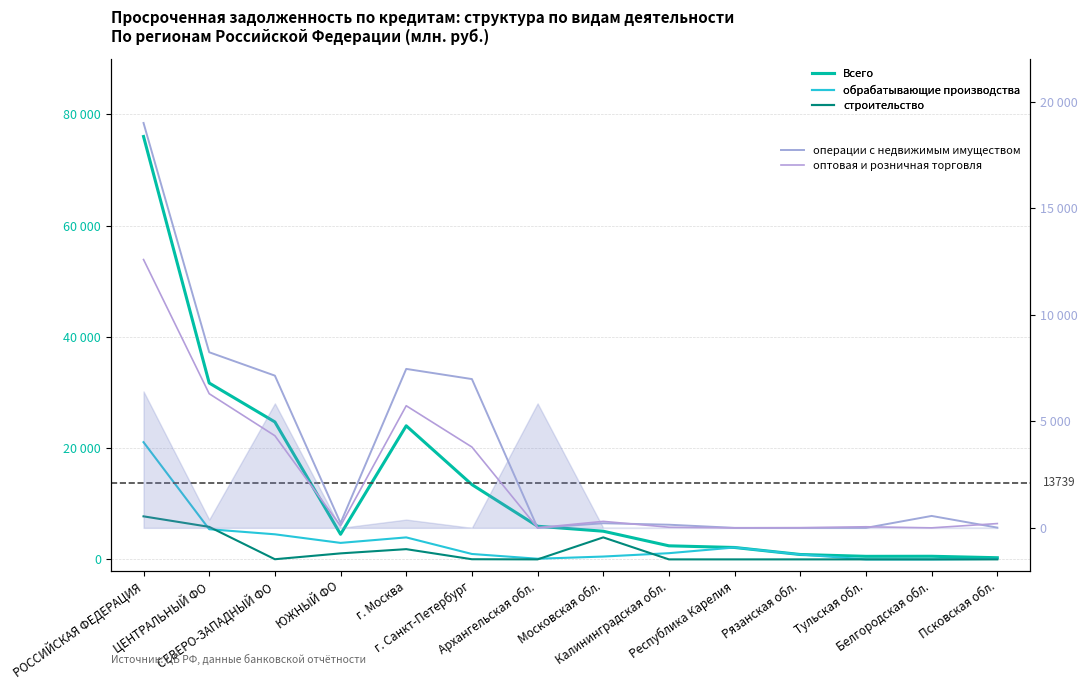

What position from the right is РОССИЙСКАЯ ФЕДЕРАЦИЯ?

14